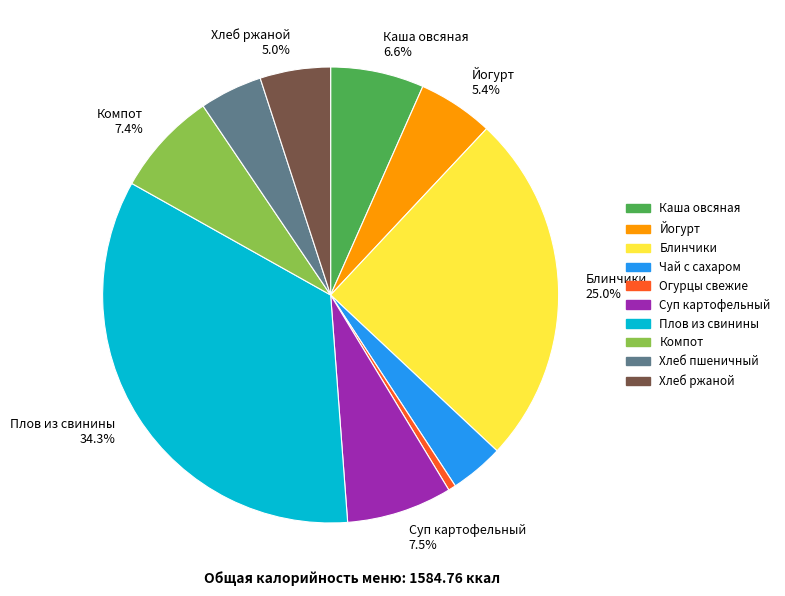

Approximately how many times larger is the value at Чай с сахаром compared to Суп картофельный?

0.5